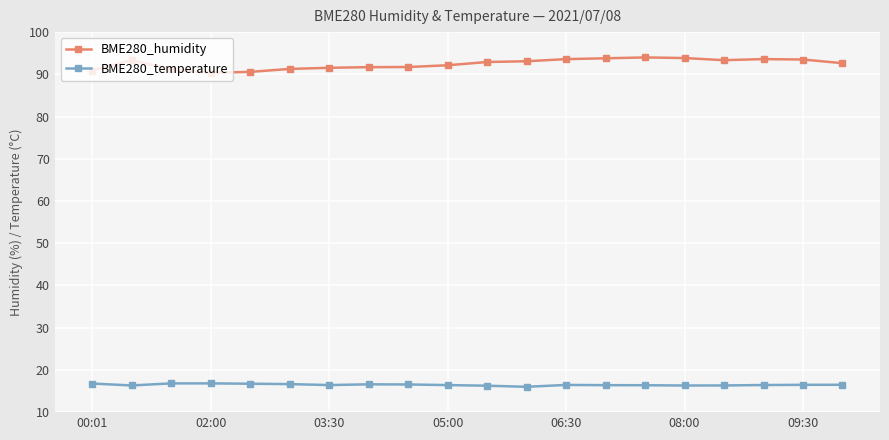

Rank the series by their maximum value, from lowest to highest.

BME280_temperature, BME280_humidity